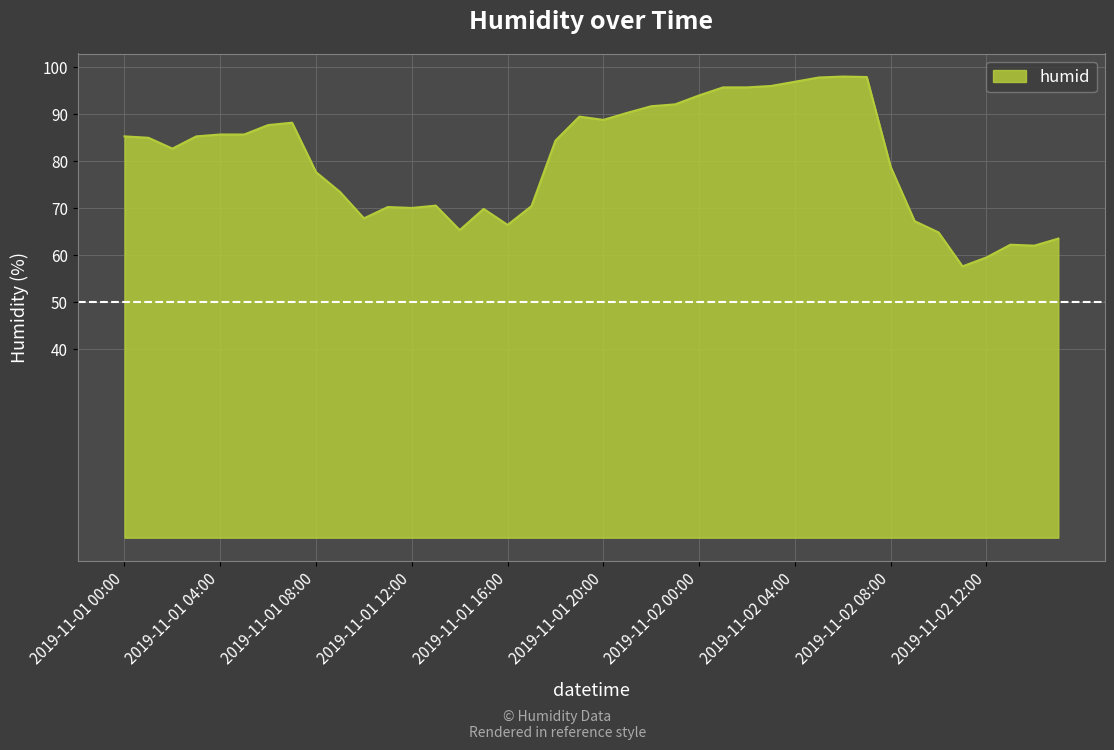

What is the difference between the maximum and minimum values?

40.3